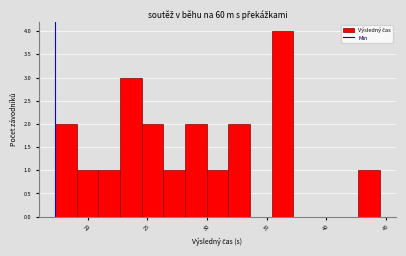

Around what value on the x-axis is the tallest bar? Give the approximate position of its centre, as read against the axis.

36.5